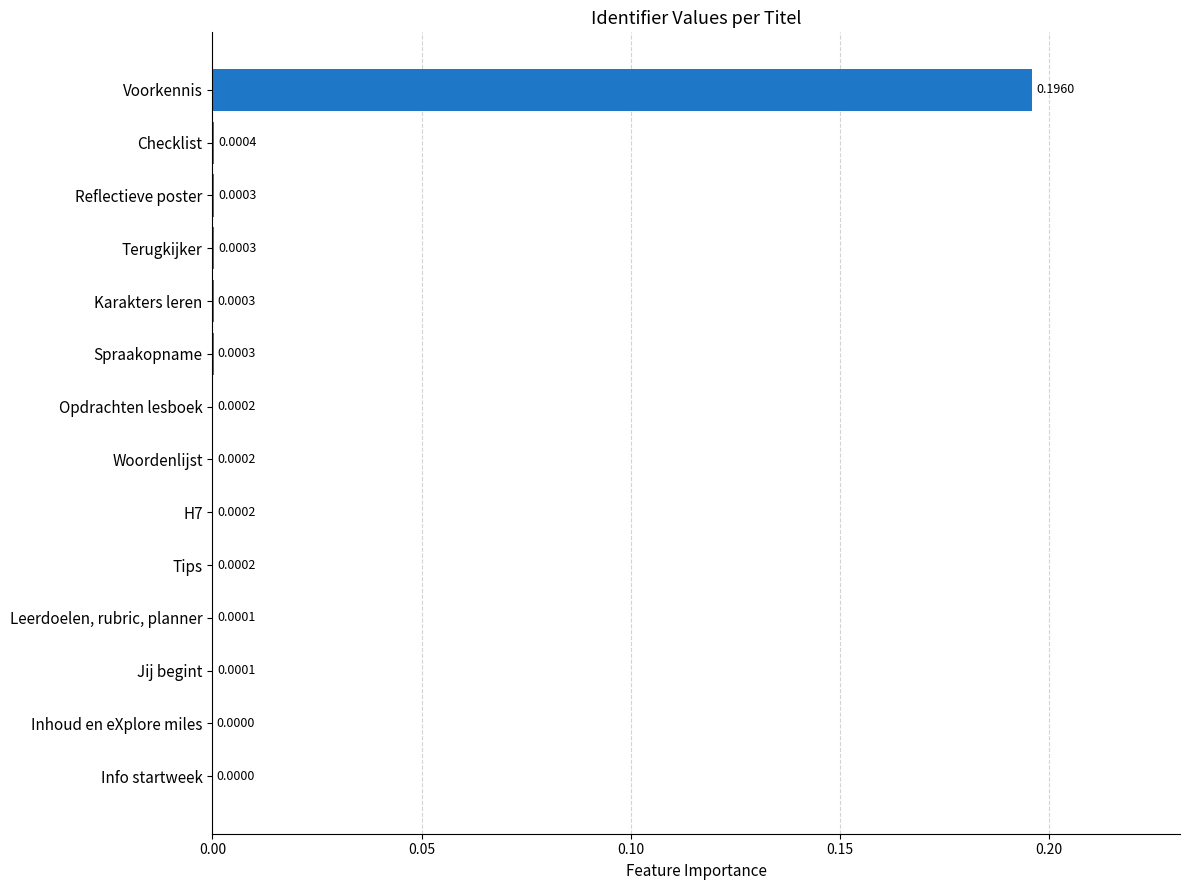

Which label corresponds to the largest value in the chart?

Voorkennis